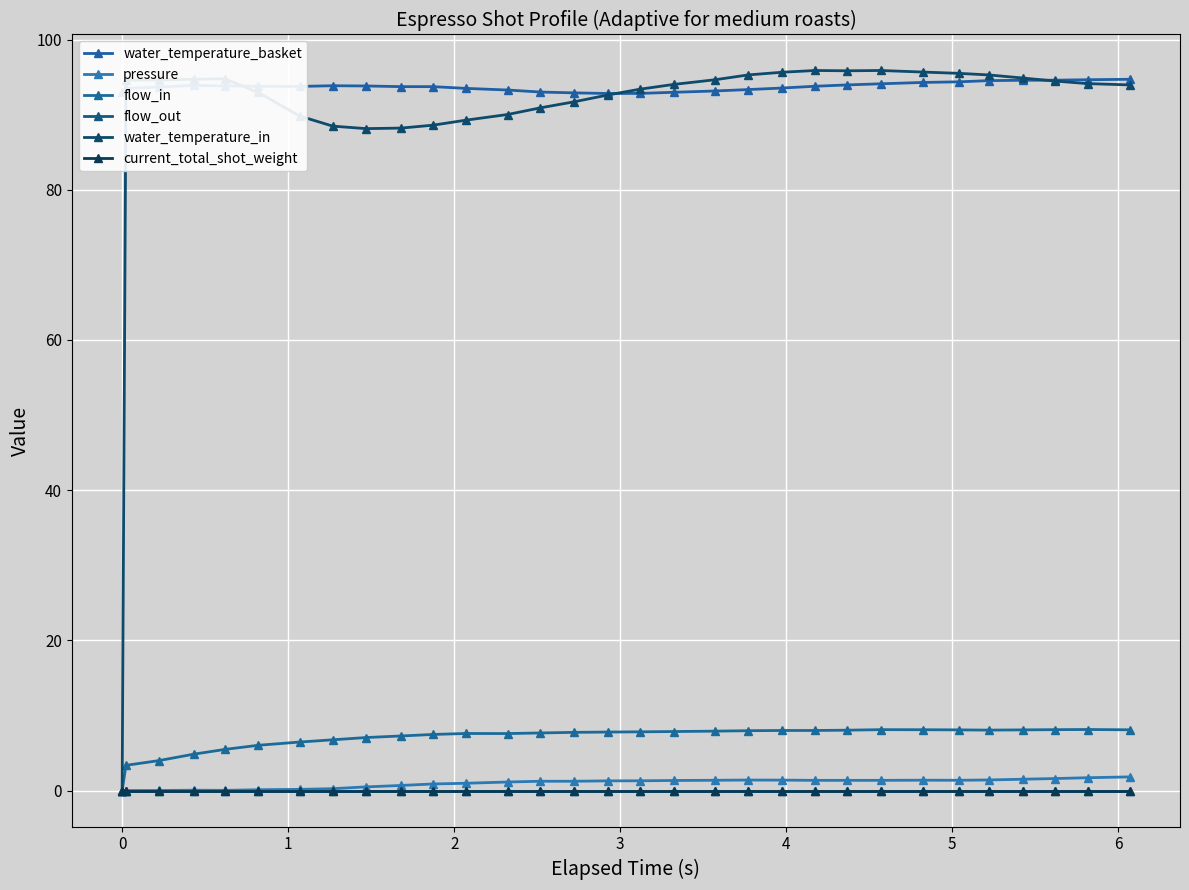

List the series in order of their peak value, highest first.

water_temperature_in, water_temperature_basket, flow_in, pressure, flow_out, current_total_shot_weight